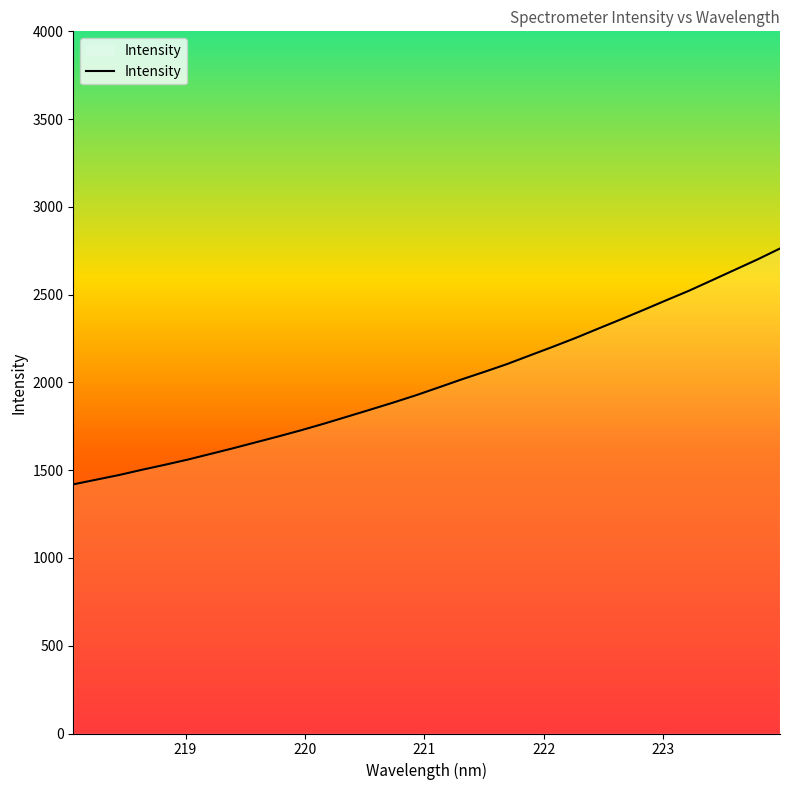

What is the difference between the maximum and minimum values?

1343.7